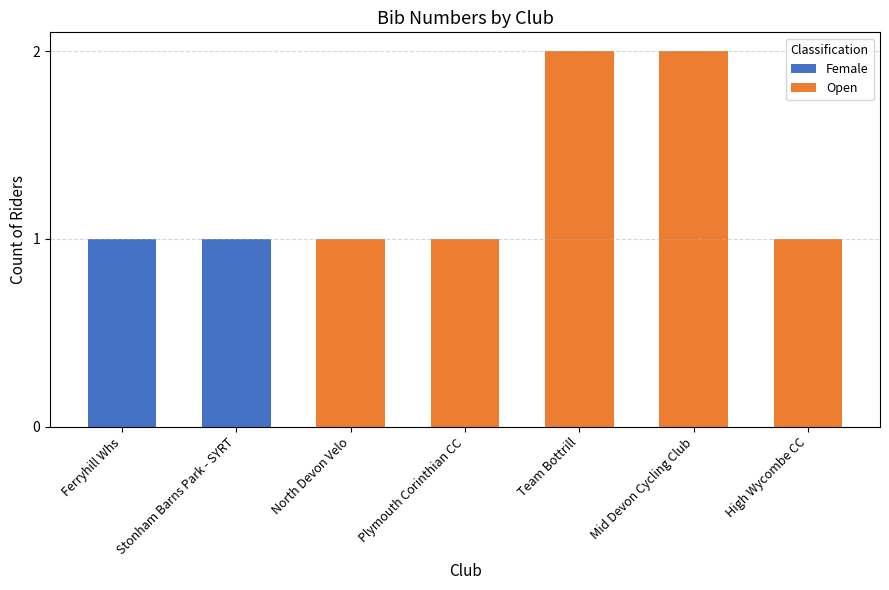

True or false: Female has a value of 0 at Plymouth Corinthian CC.

True